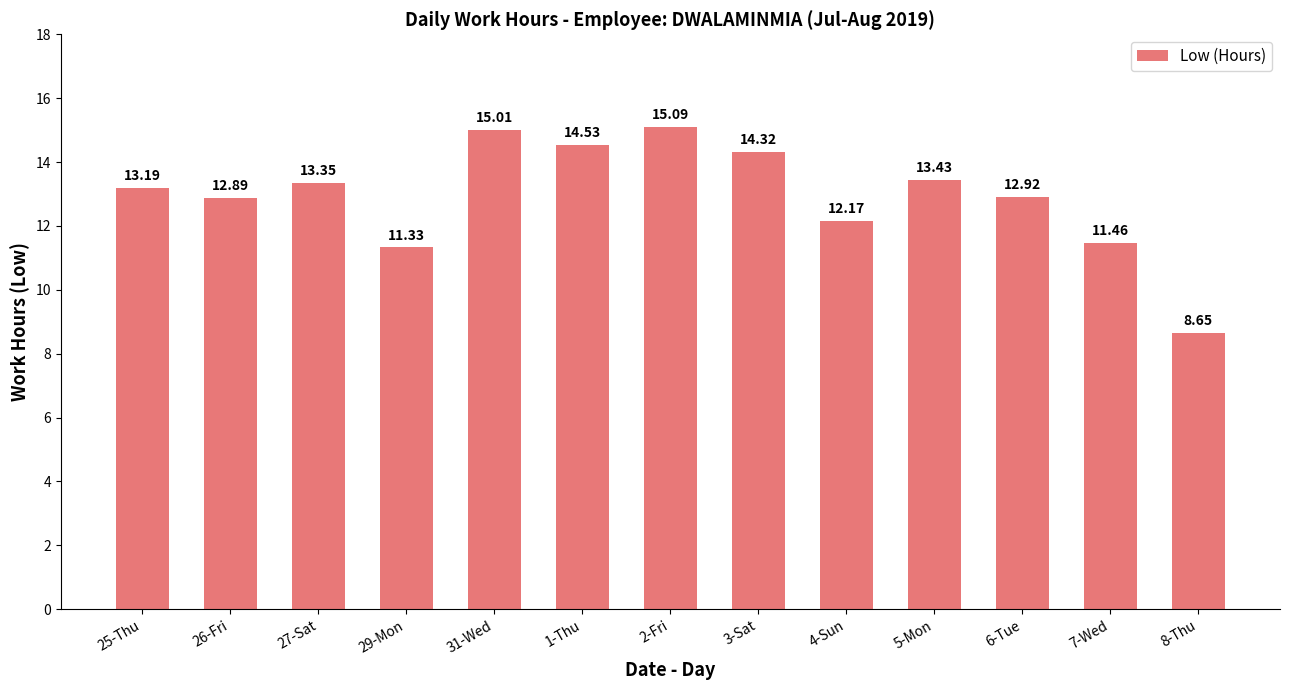

Is it true that the value at 8-Thu is 3.7?

False